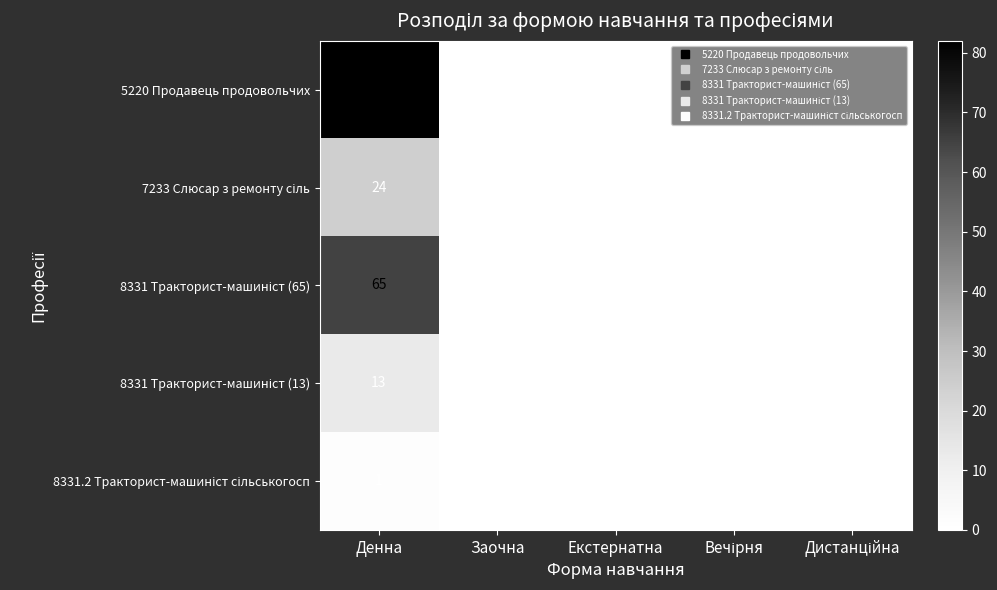

The value of 5220 Продавець продовольчих at Заочна is 37. True or false?

False